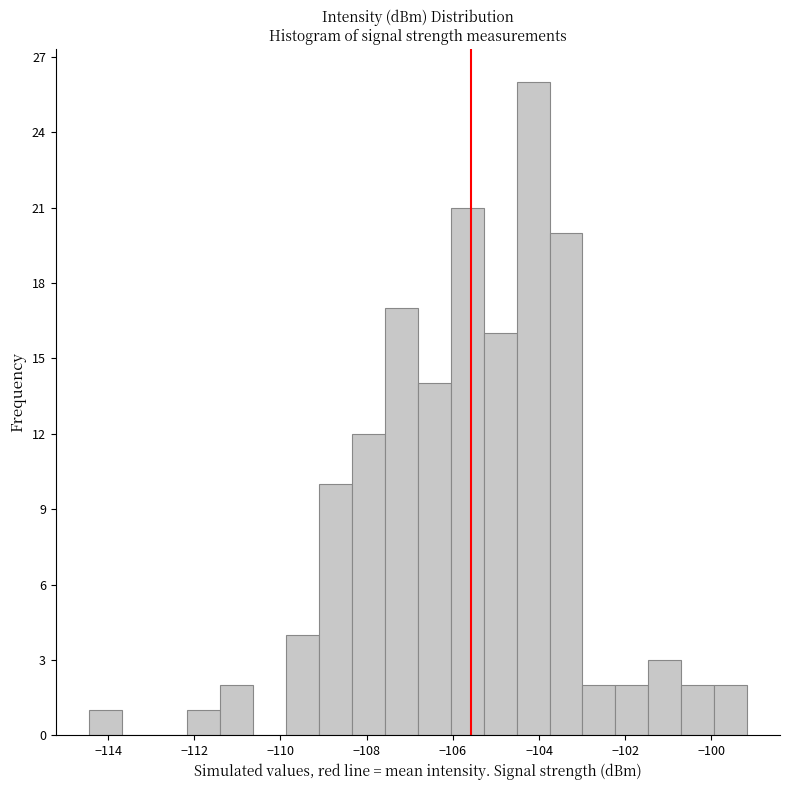

Around what value on the x-axis is the tallest bar? Give the approximate position of its centre, as read against the axis.

-104.2